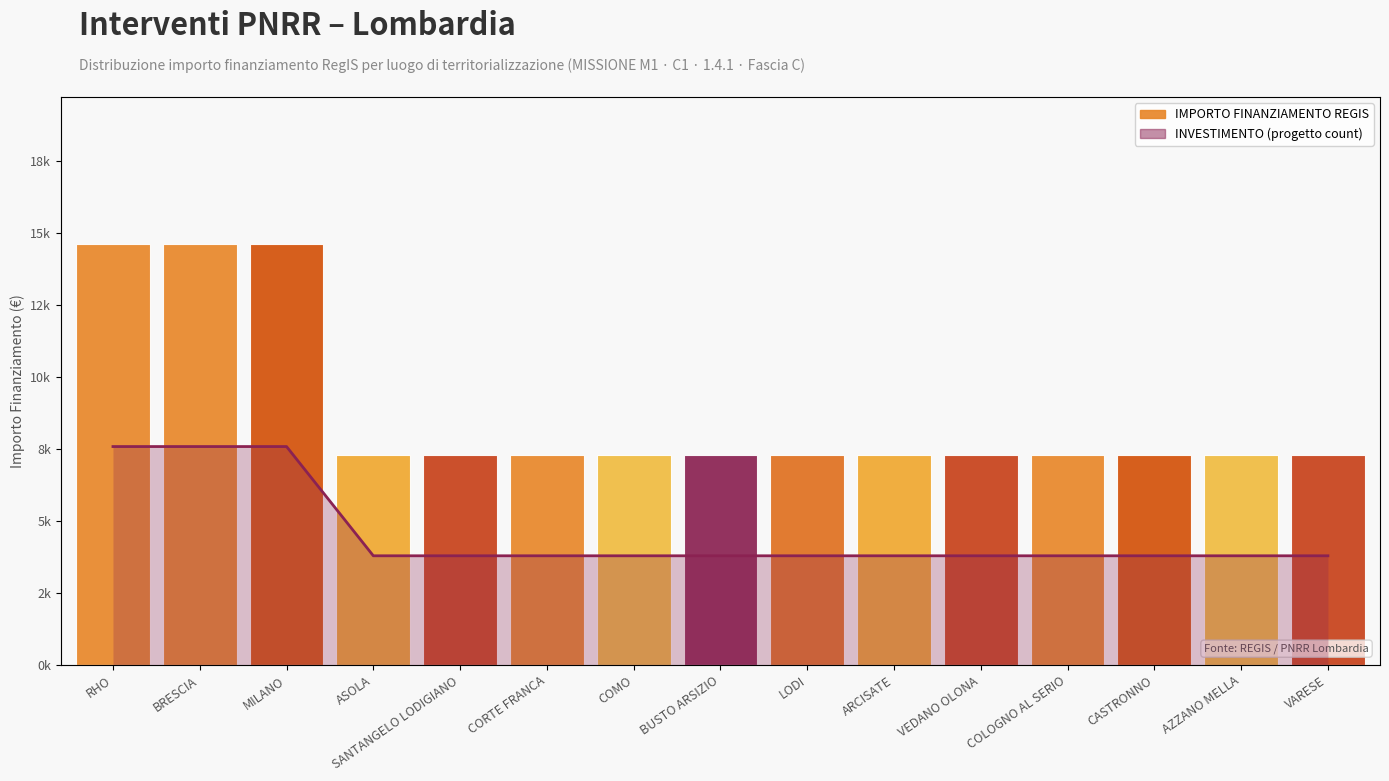

What is the label of the 8th bar from the left?

BUSTO ARSIZIO